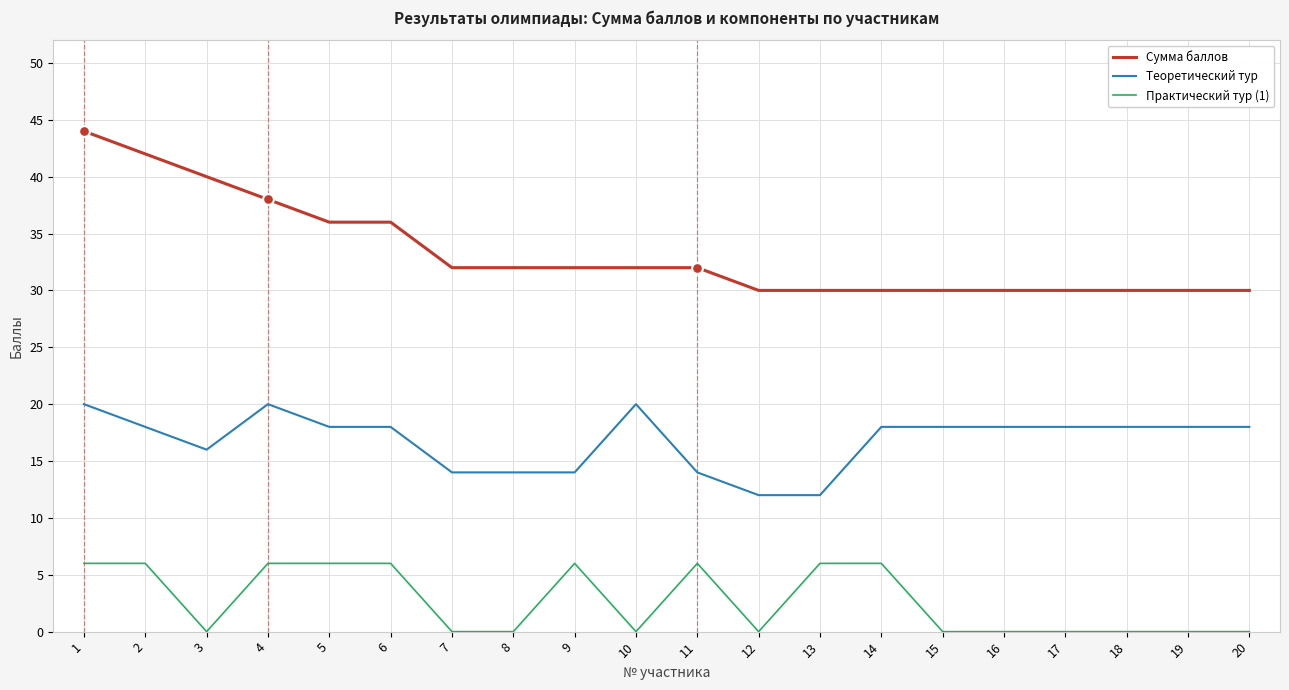

At which category is the sum across all series the highest?

1